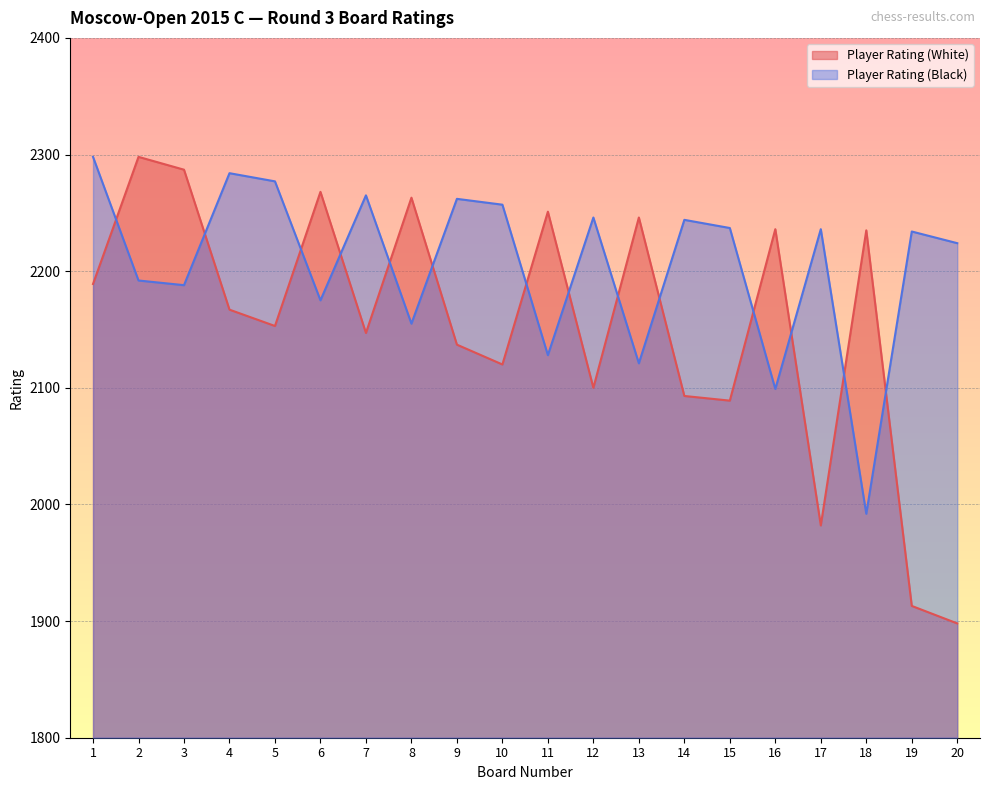

Is the value of Player Rating (Black) at 2 greater than the value of Player Rating (White) at 16?

No